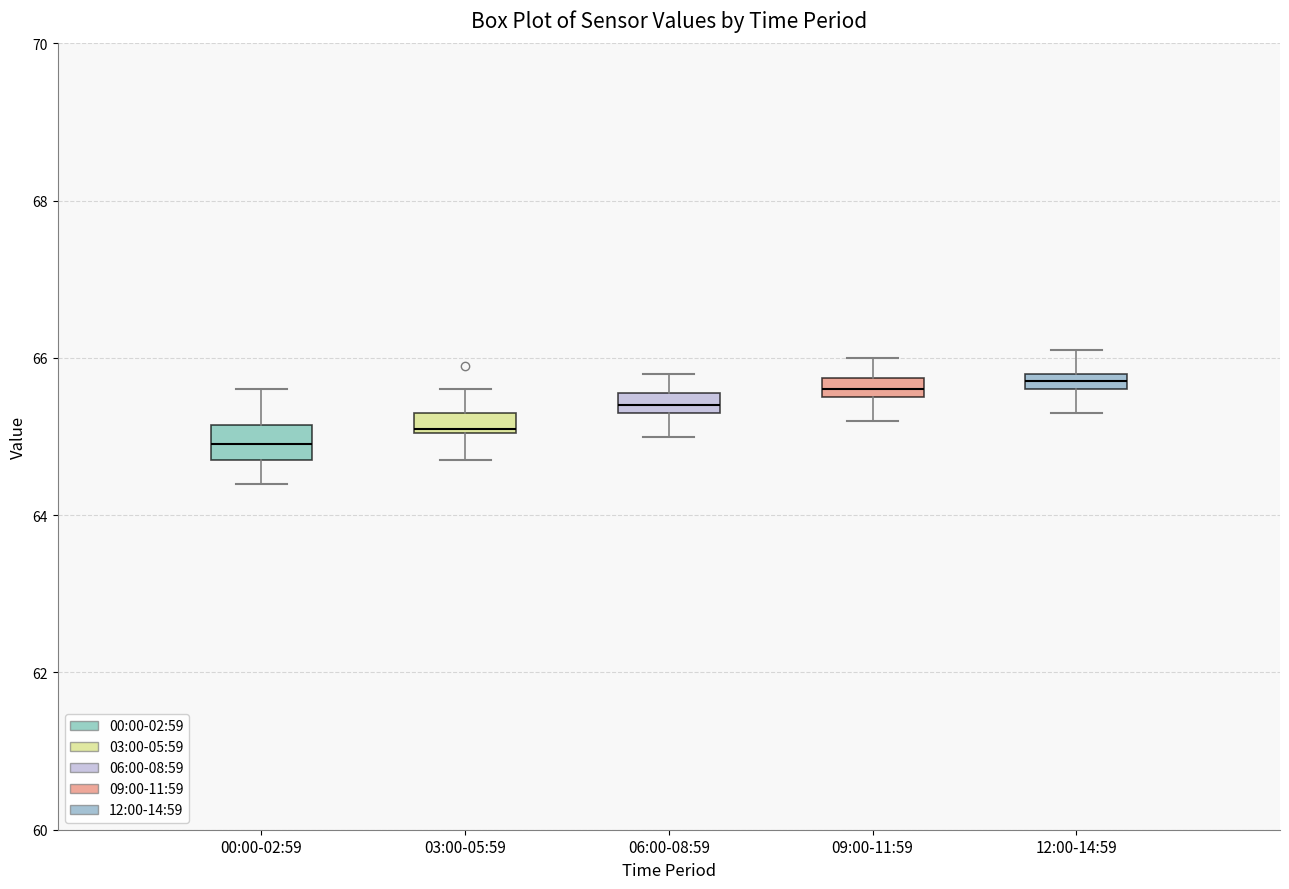

Where is the lower edge of the box for 09:00-11:59 on the y-axis? The values are not printed on the chart, so give them approximately, as read against the axis.

65.6